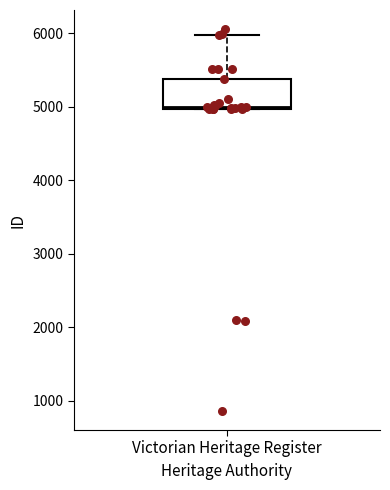

Where does the upper whisker of the box for Victorian Heritage Register end on the y-axis? The values are not printed on the chart, so give them approximately, as read against the axis.

6000